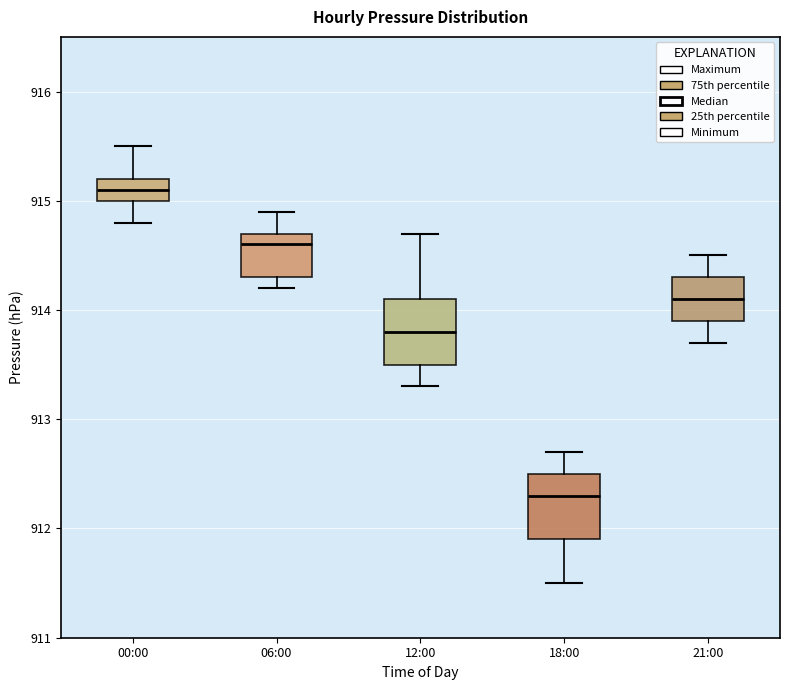

Reading left to right, read every box against the y-axis: the position of its median line, the range the box covers, and the ends of its whiskers. The values are not printed on the chart, so give them approximately, as read against the axis.

00:00: median 915.1, box 915.0 to 915.2, whiskers 914.8 to 915.5
06:00: median 914.6, box 914.3 to 914.7, whiskers 914.2 to 914.9
12:00: median 913.8, box 913.5 to 914.1, whiskers 913.3 to 914.7
18:00: median 912.3, box 911.9 to 912.5, whiskers 911.5 to 912.7
21:00: median 914.1, box 913.9 to 914.3, whiskers 913.7 to 914.5